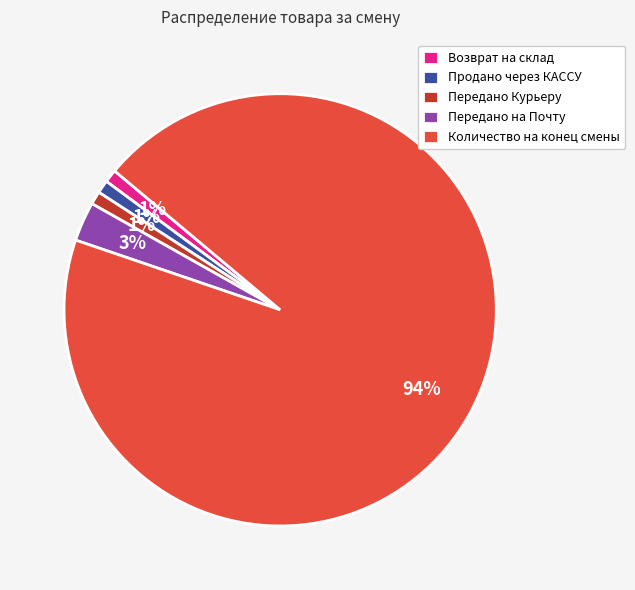

Which category has the biggest portion of the pie?

Количество на конец смены